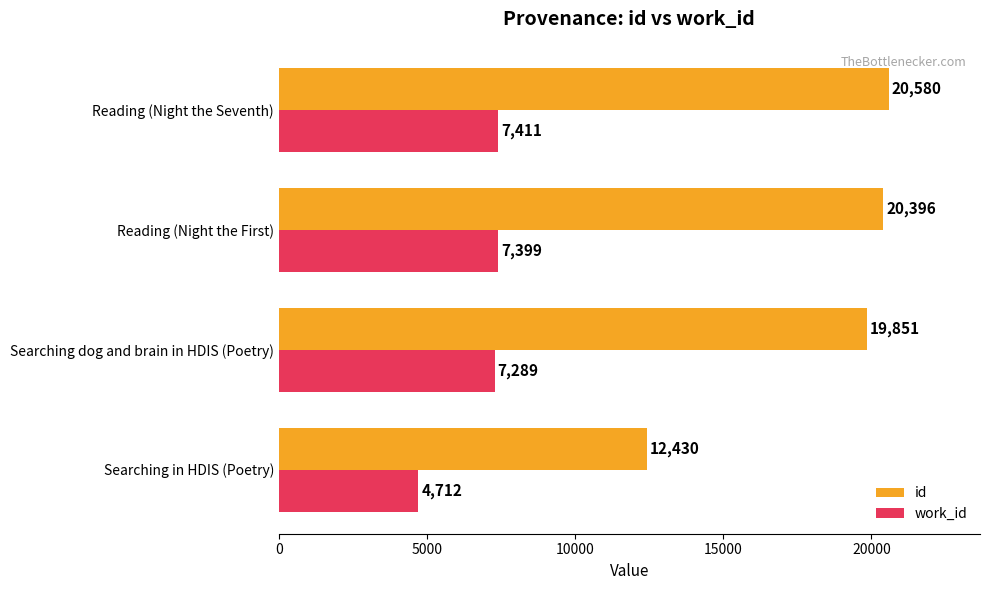

Rank the series by their average value, from lowest to highest.

work_id, id